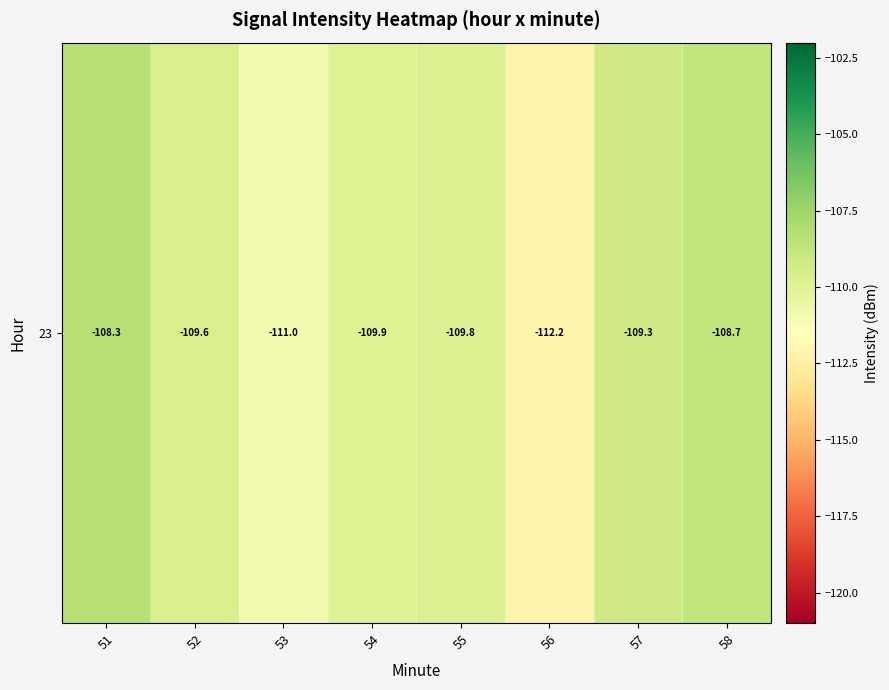

List the labels in order of value, largest first.

51, 58, 57, 52, 55, 54, 53, 56